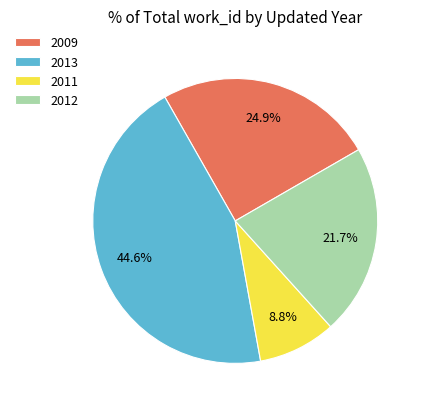

Between 2013 and 2012, which is larger?

2013